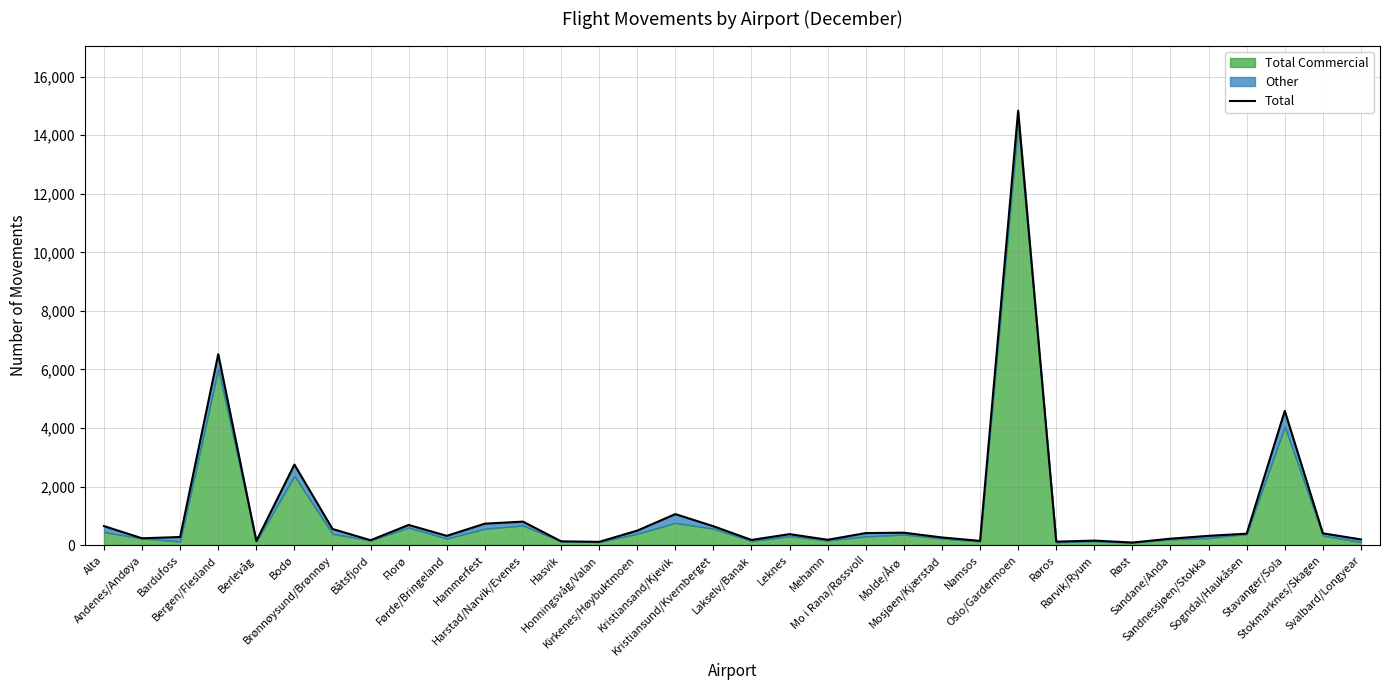

Which has a higher value, Mehamn or Rørvik/Ryum?

Mehamn